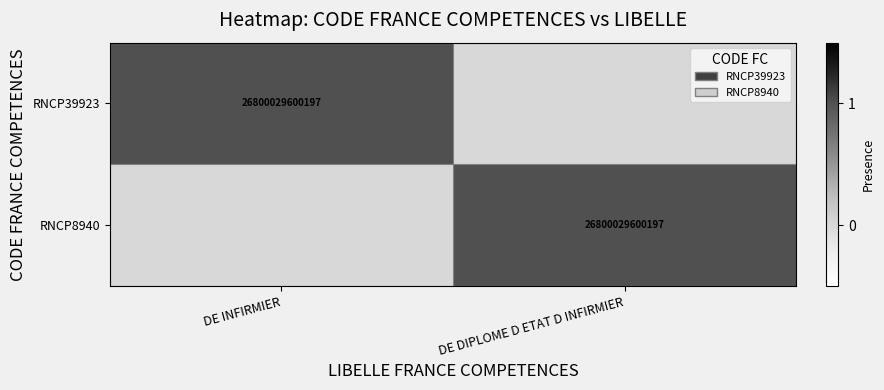

True or false: RNCP8940 has a value of 41315970356572 at DE DIPLOME D ETAT D INFIRMIER.

False